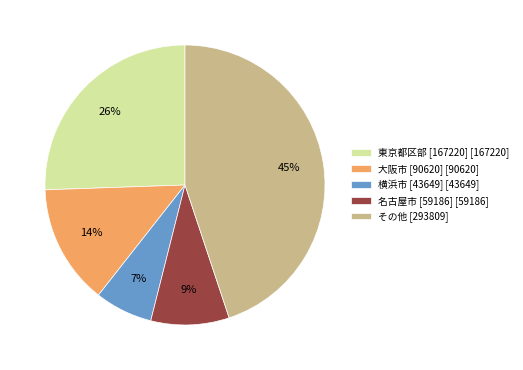

Is there any slice that represents more than half of the pie?

No